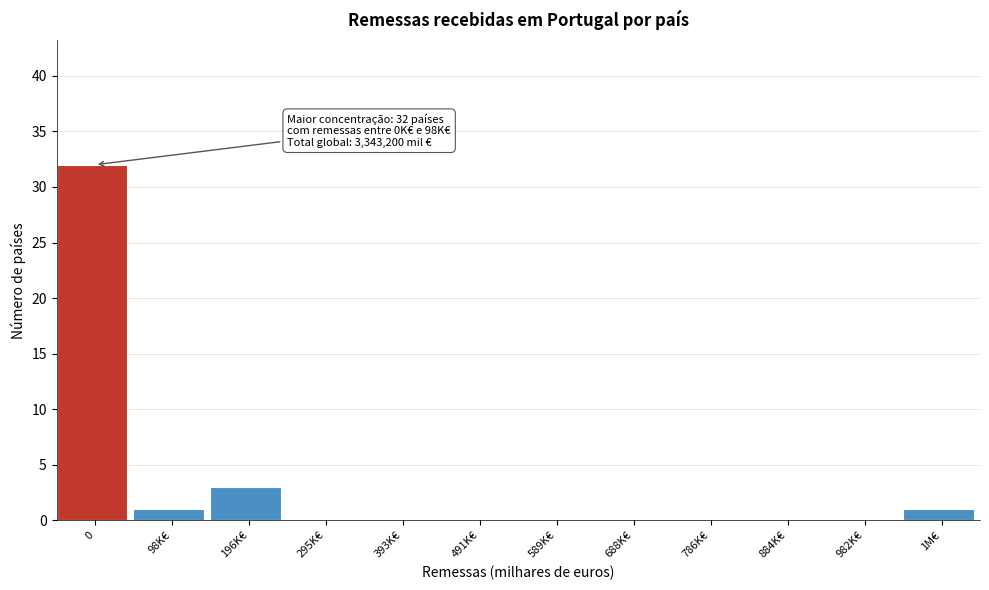

Reading left to right, extract all data points from this chart.

0=32	98K€=1	196K€=3	295K€=0	393K€=0	491K€=0	589K€=0	688K€=0	786K€=0	884K€=0	982K€=0	1M€=1